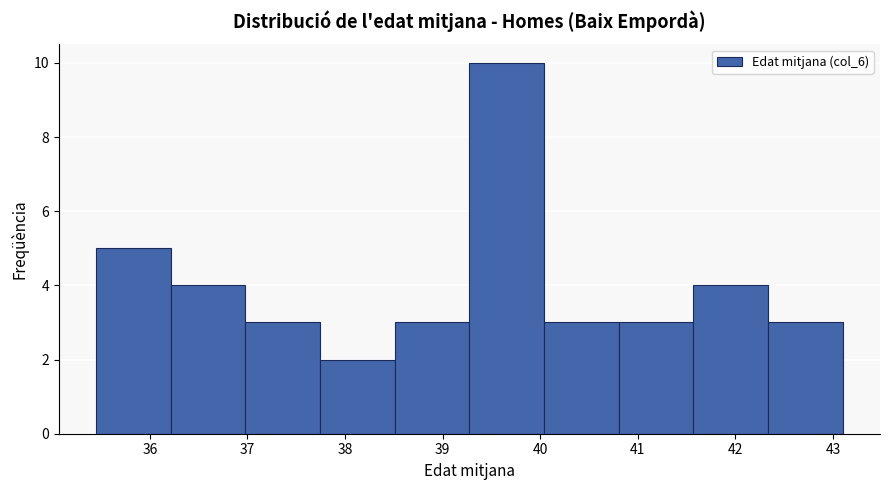

Reading left to right, transcribe this chart: for each bar, give the range it covers on the x-axis and its height. Neither the bar edges nor the heights are printed on the chart, so give them approximately, as read against the axes.

35.5 to 36.2: 5
36.2 to 37.0: 4
37.0 to 37.7: 3
37.7 to 38.5: 2
38.5 to 39.3: 3
39.3 to 40.0: 10
40.0 to 40.8: 3
40.8 to 41.6: 3
41.6 to 42.3: 4
42.3 to 43.1: 3